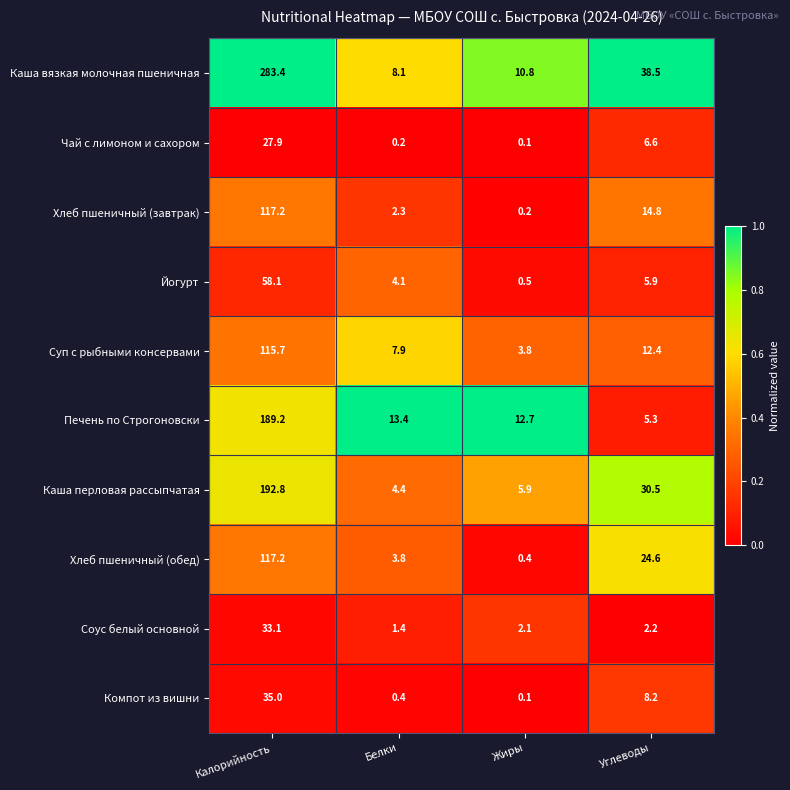

What is the sum of all Компот из вишни values?

43.7